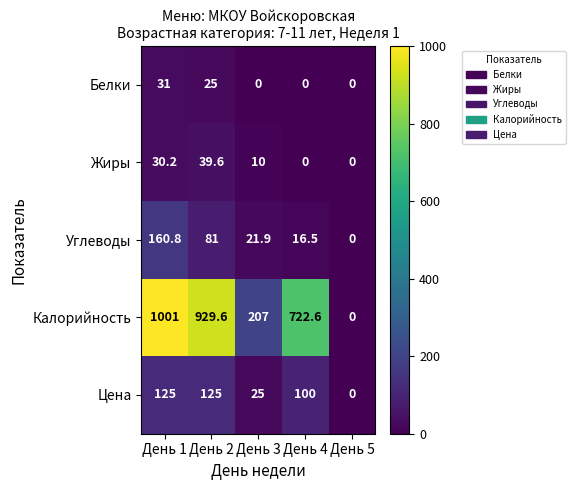

What is the highest value of the Углеводы series?

160.8